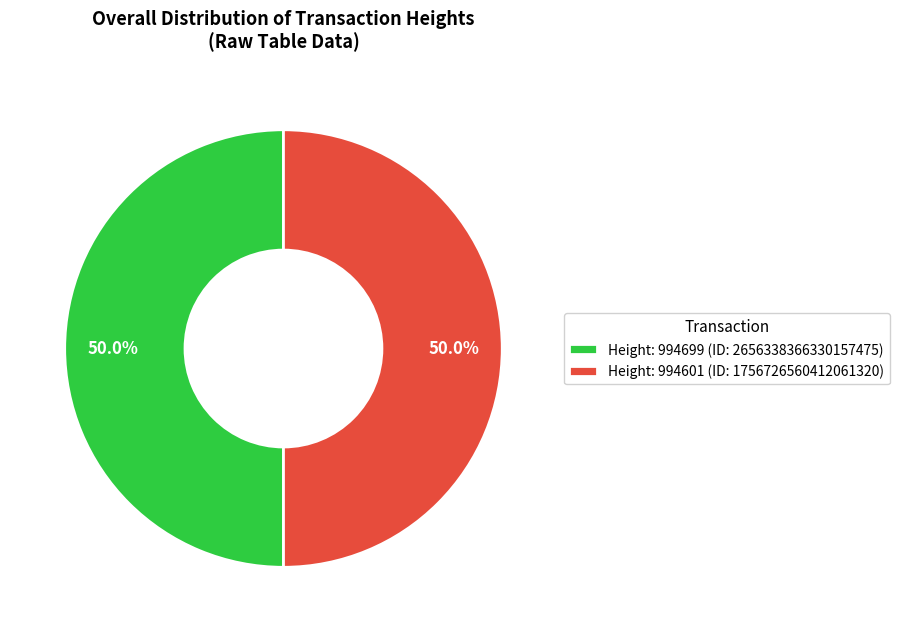

Approximately how many times larger is the value at Height: 994601 (ID: 1756726560412061320) compared to Height: 994699 (ID: 2656338366330157475)?

1.0